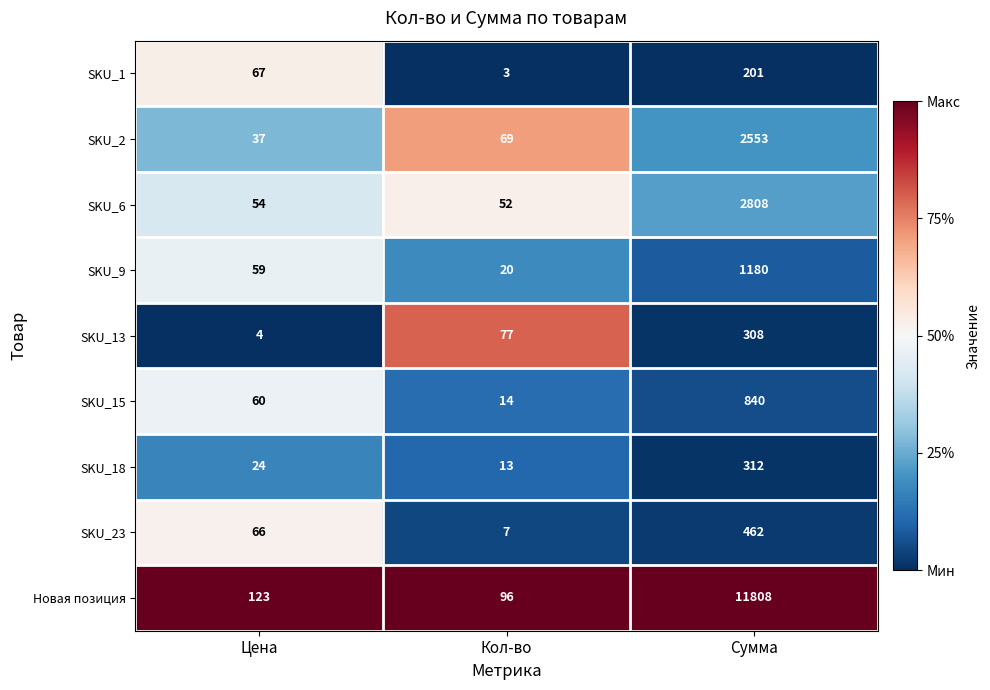

What is the average value of the Новая позиция series?

4009